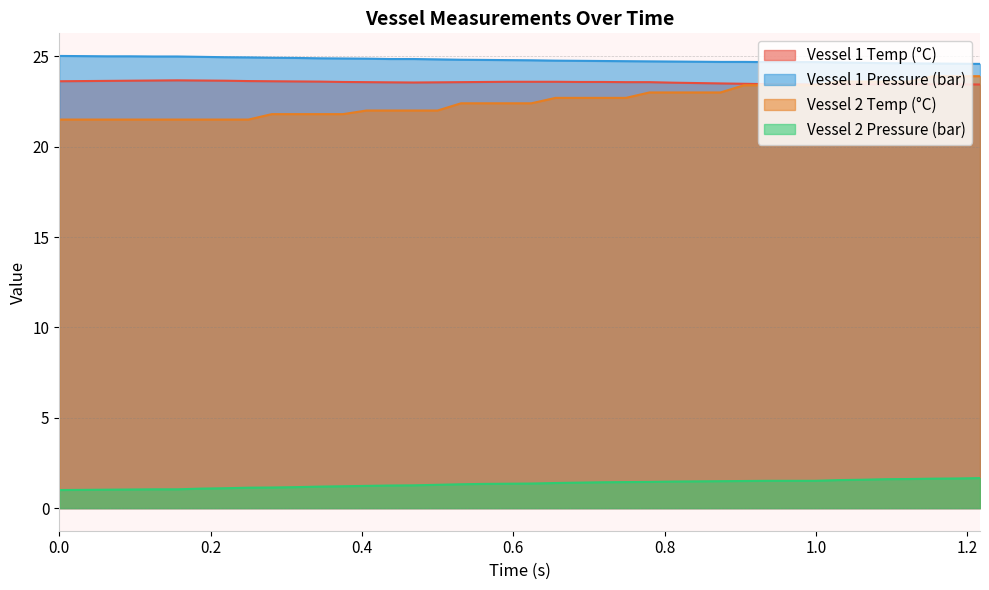

True or false: Vessel 2 Temp (°C) and Vessel 2 Pressure (bar) cross at least once.

False